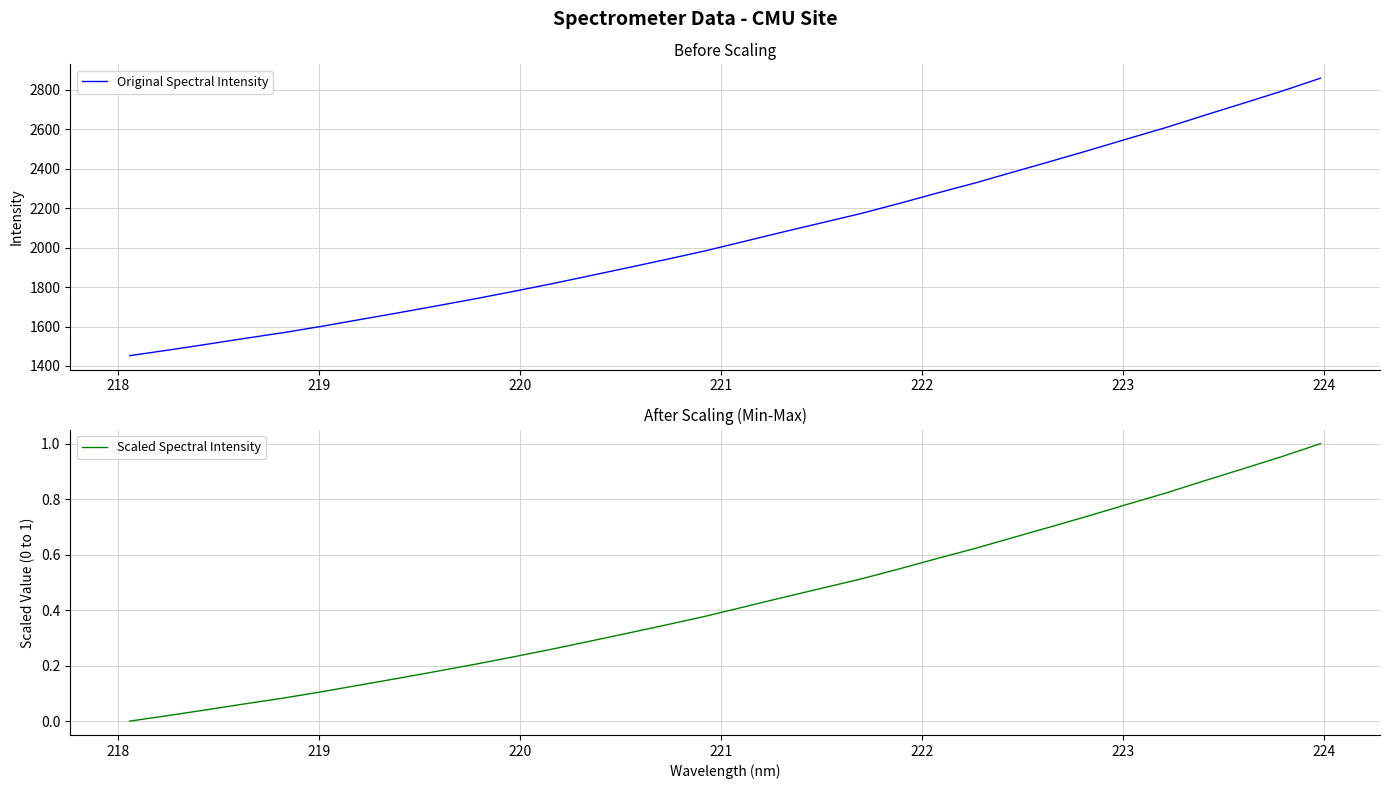

What is the highest value of the Original Spectral Intensity series?

2859.7